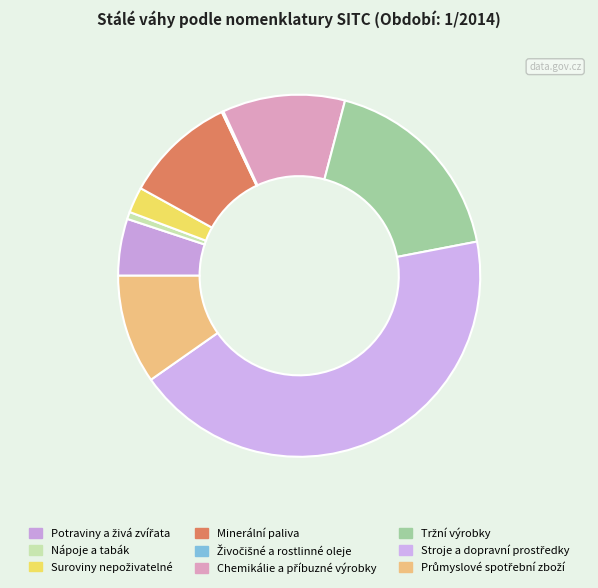

How many segments does this pie chart have?

9